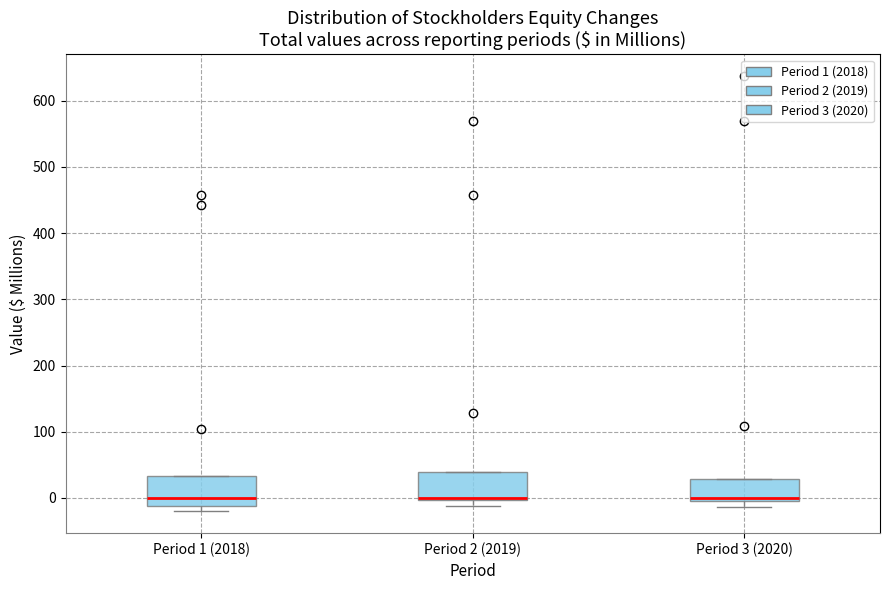

Where is the lower edge of the box for Period 2 (2019) on the y-axis? The values are not printed on the chart, so give them approximately, as read against the axis.

0